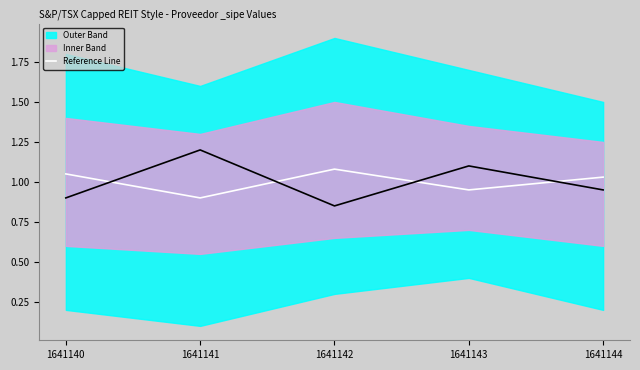

Where does the Reference Line series first go above 1?

1641140